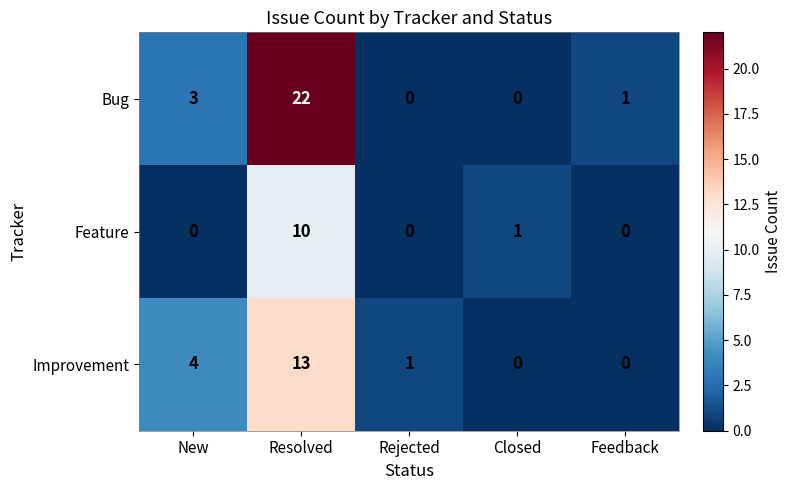

List the series in order of their peak value, highest first.

Bug, Improvement, Feature